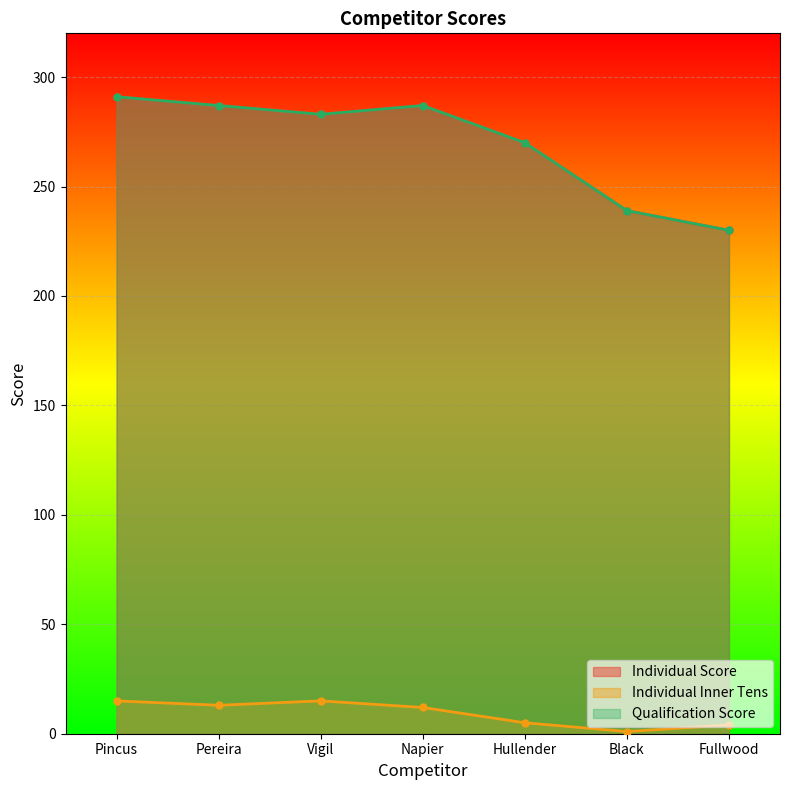

What value does the Individual Score series have at Pincus?

291